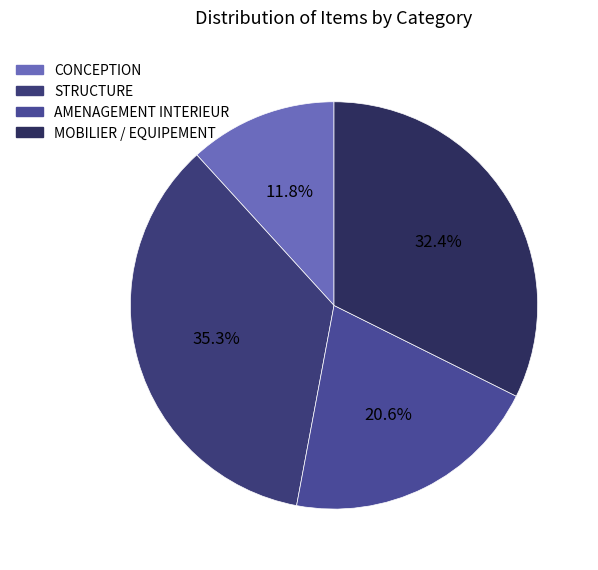

The STRUCTURE slice represents 35% of the pie. True or false?

True